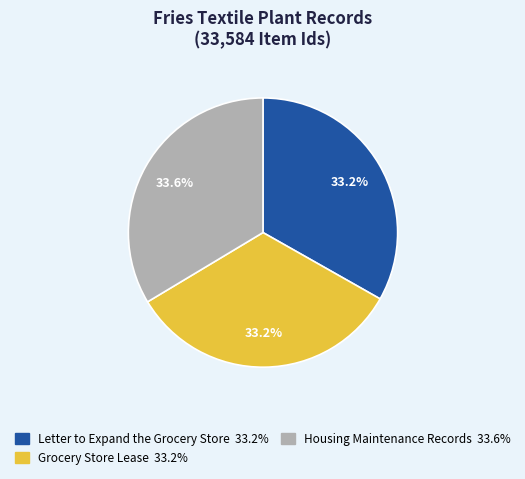

Approximately how many times larger is the value at Housing Maintenance Records compared to Letter to Expand the Grocery Store?

1.0